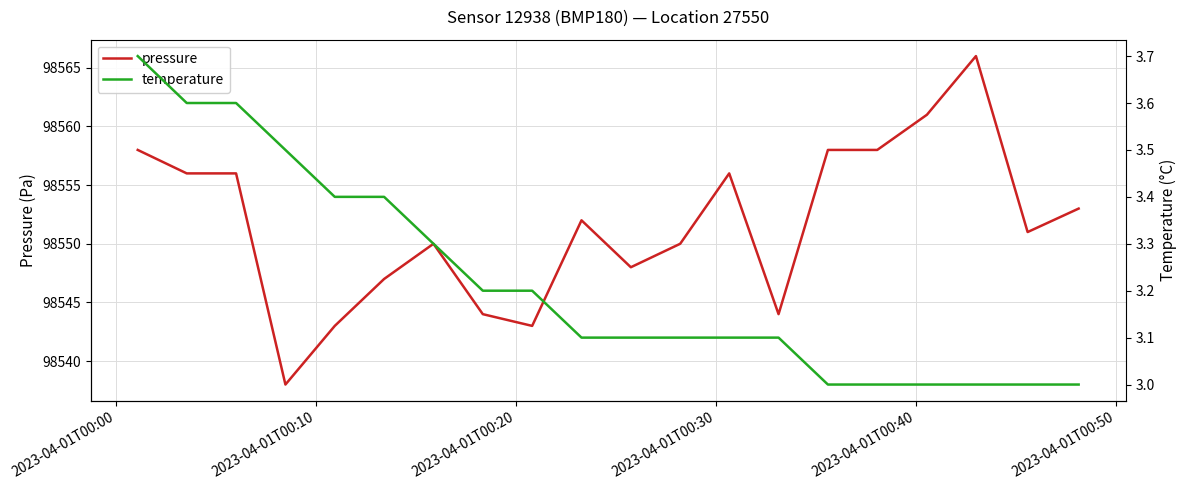

What is the value of the temperature point at the 18th from the left?

3.0